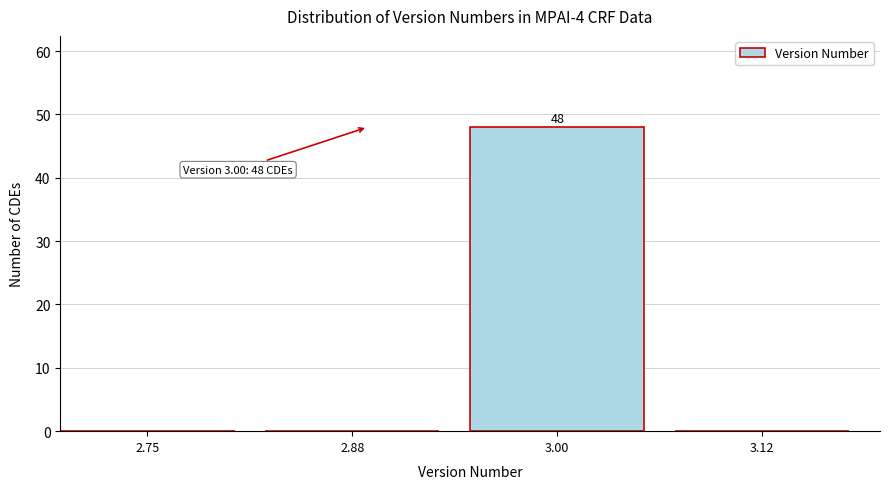

Reading left to right, transcribe all the data shown in this chart.

2.75=0	2.88=0	3.00=48	3.12=0